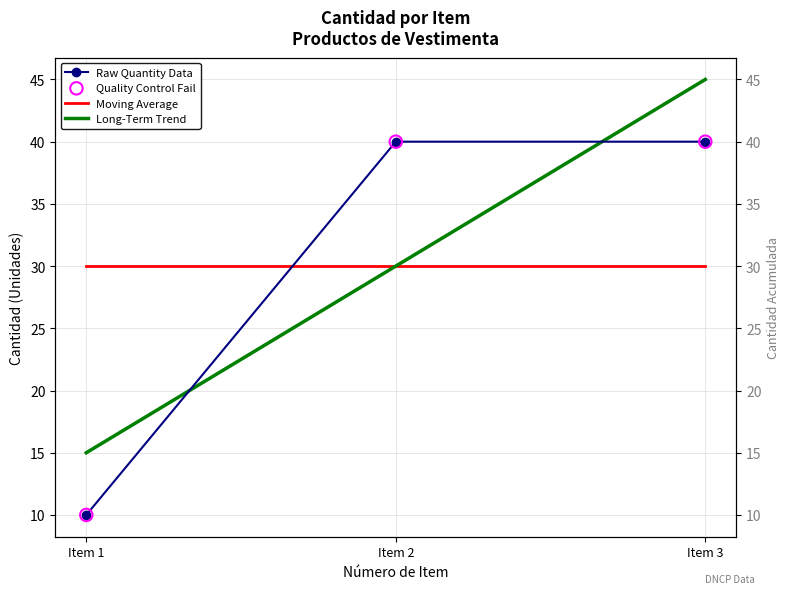

What is the change in value from Item 1 to Item 3?

+30